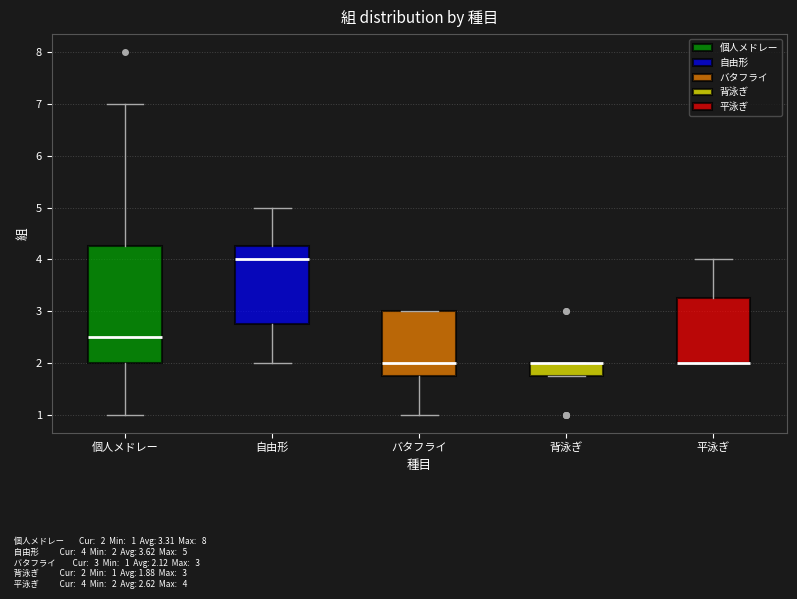

Reading left to right, transcribe this box plot: for each box, give where its median line is, the range the box spans, and where its two whiskers end, as read against the y-axis. The values are not printed on the chart, so give them approximately, as read against the axis.

個人メドレー: median 2.5, box 2.0 to 4.3, whiskers 1.0 to 7.0
自由形: median 4.0, box 2.8 to 4.3, whiskers 2.0 to 5.0
バタフライ: median 2.0, box 1.8 to 3.0, whiskers 1.0 to 3.0
背泳ぎ: median 2.0 (drawn on the box's upper edge), box 1.8 to 2.0, whiskers 1.8 to 2.0
平泳ぎ: median 2.0 (drawn on the box's lower edge), box 2.0 to 3.3, whiskers 2.0 to 4.0